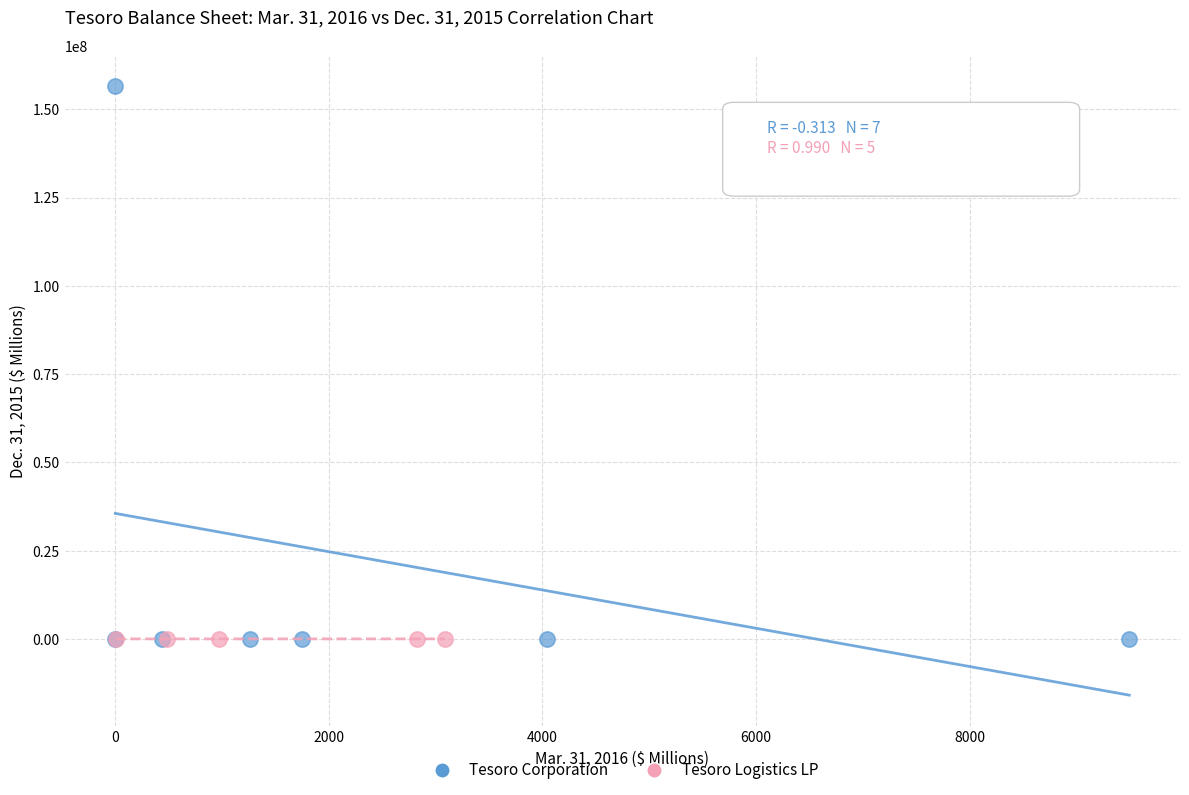

Which series reaches the maximum Y coordinate?

Tesoro Corporation